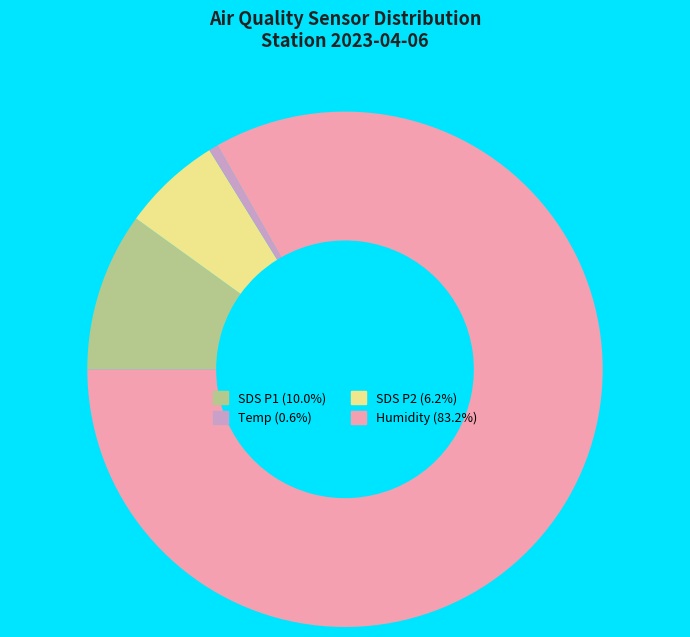

Count the number of slices in the pie.

4